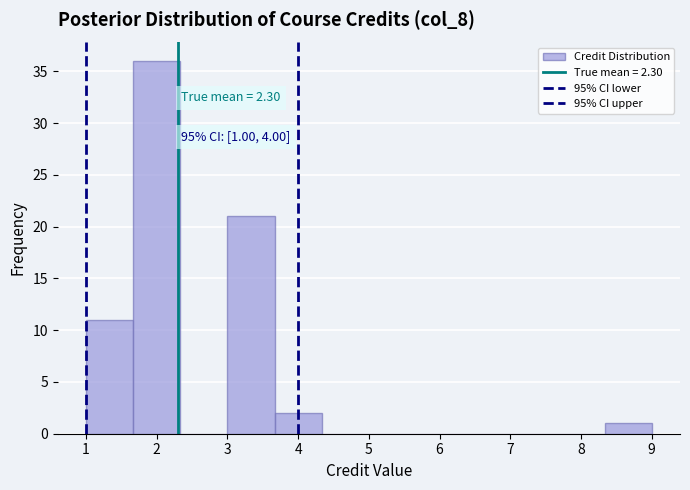

Which range on the x-axis has the tallest bar?

1.7 to 2.3